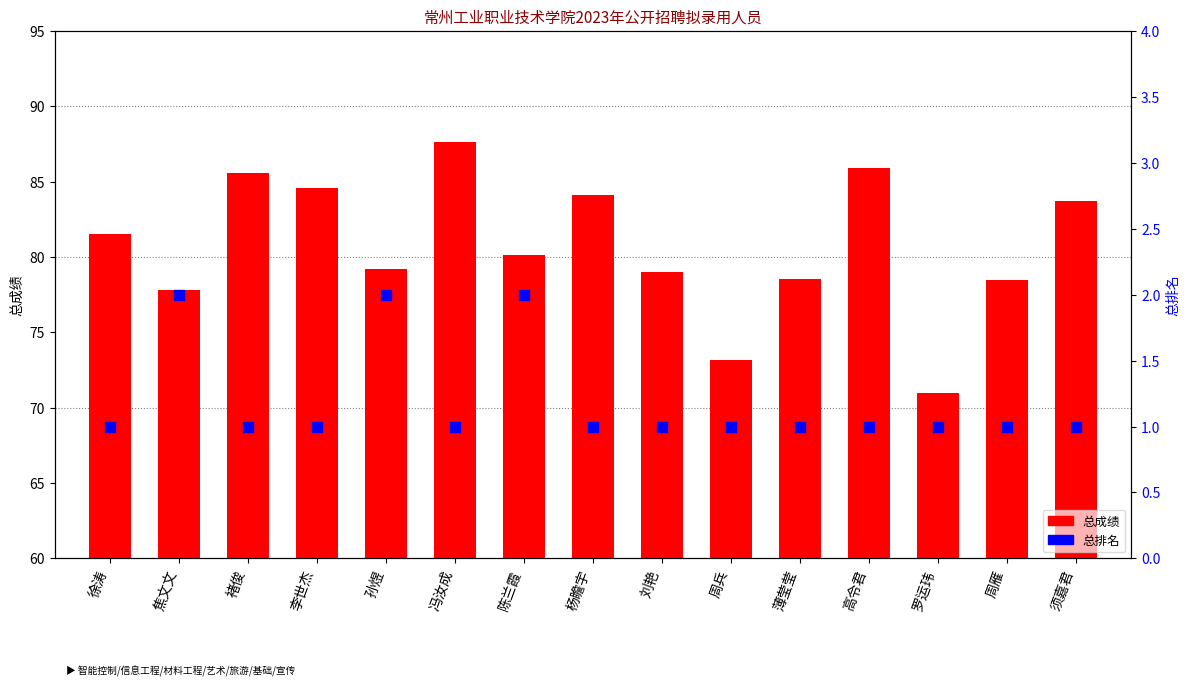

Which series has the largest total across all categories?

总成绩